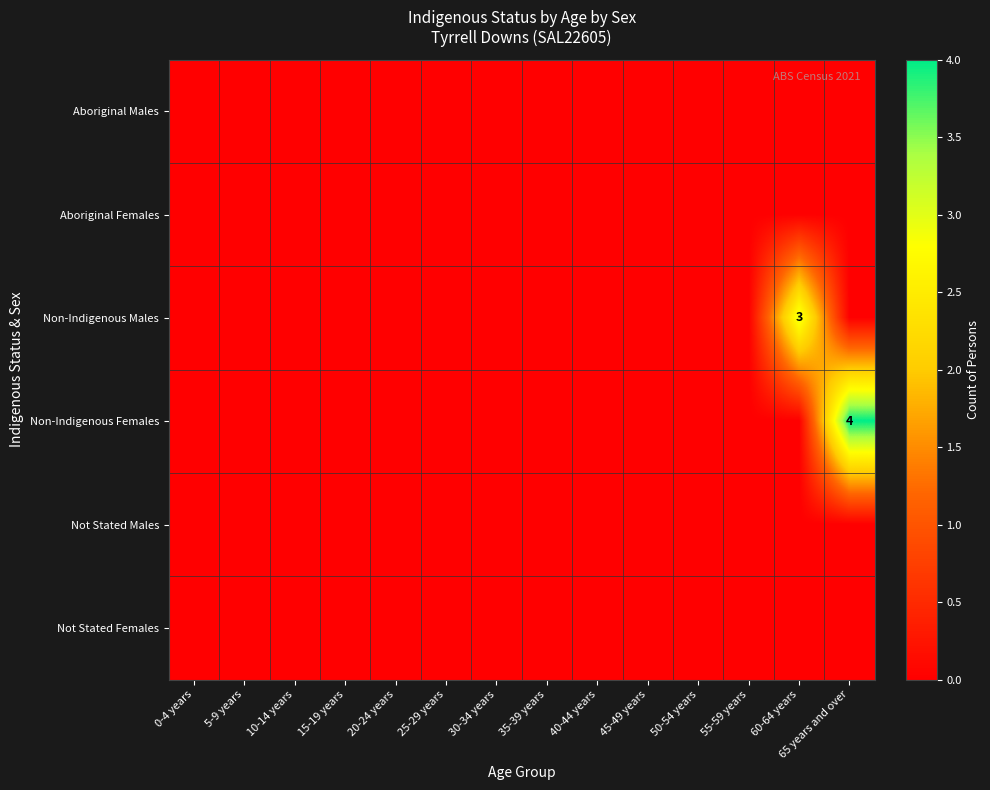

True or false: Non-Indigenous Females has a value of -3 at 15-19 years.

False